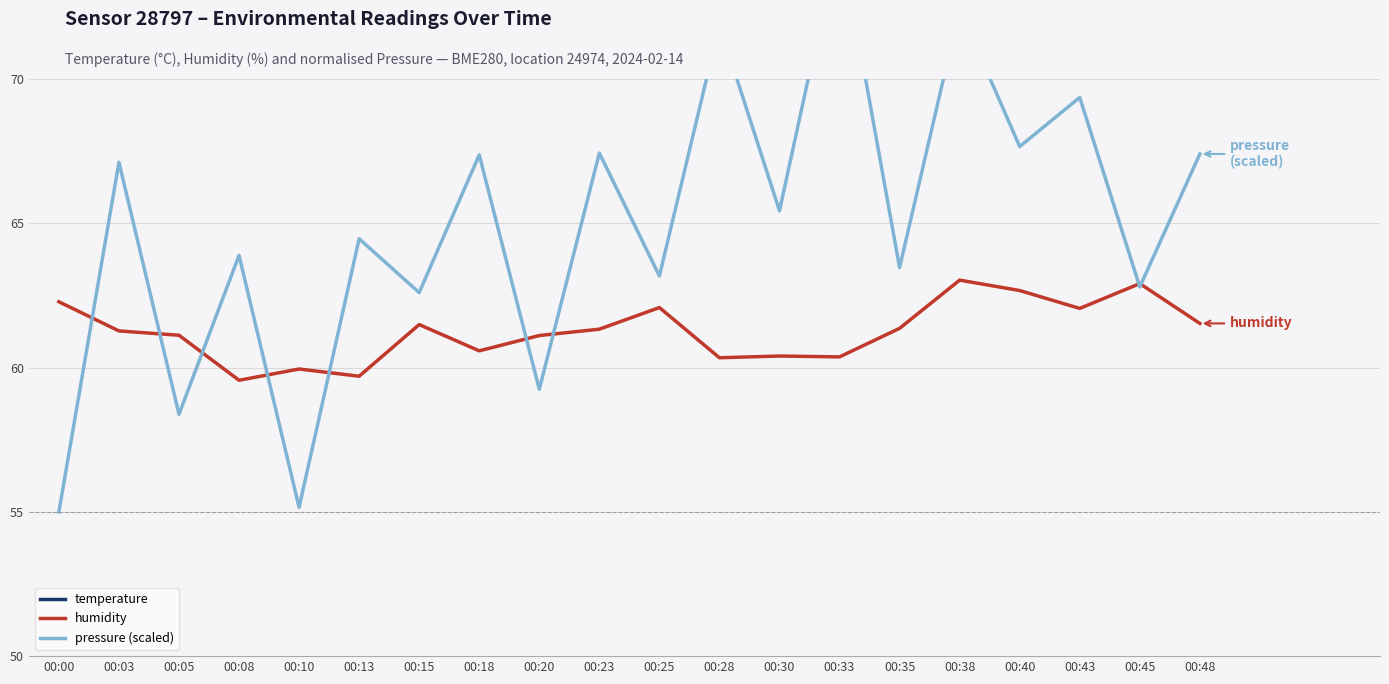

Which category has the highest value in the humidity series?

00:38